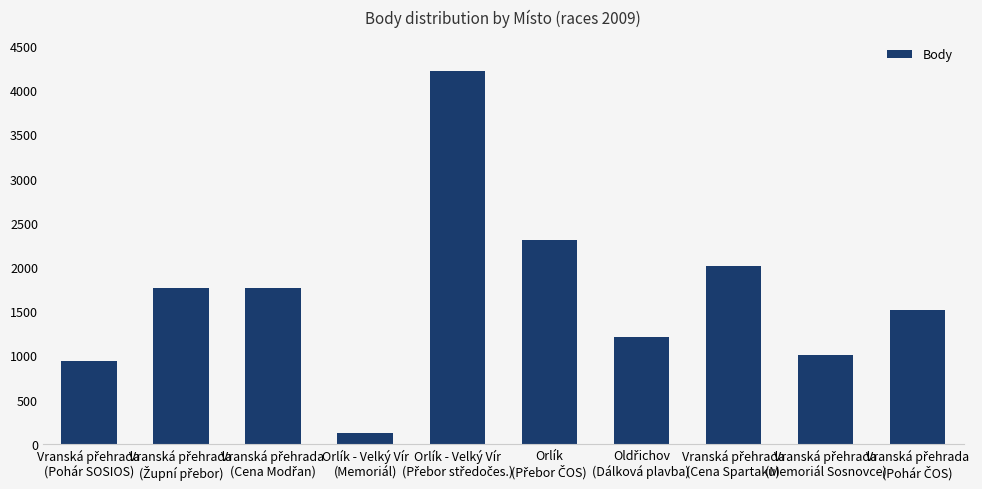

What is the value of the 9th bar from the left?

1004